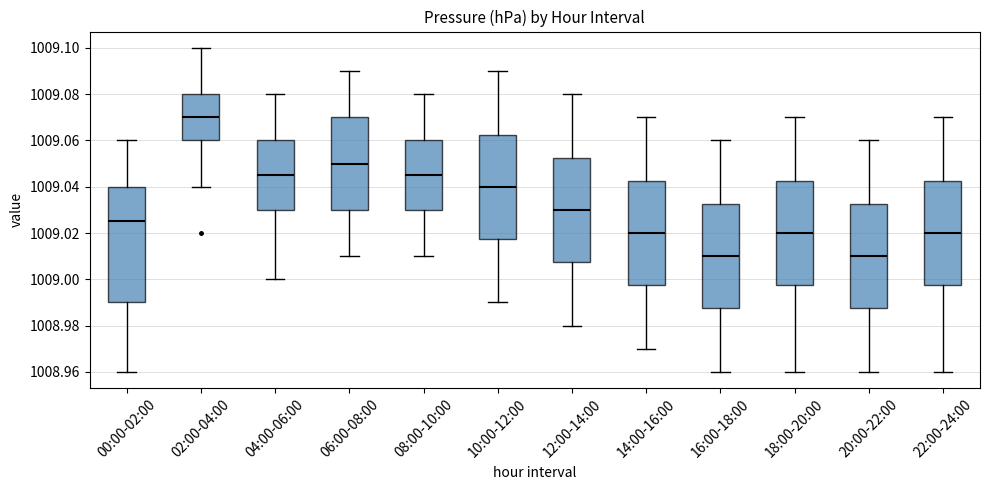

Reading left to right, transcribe this box plot: for each box, give where its median line is, the range the box spans, and where its two whiskers end, as read against the y-axis. The values are not printed on the chart, so give them approximately, as read against the axis.

00:00-02:00: median 1009.026, box 1008.990 to 1009.040, whiskers 1008.960 to 1009.060
02:00-04:00: median 1009.070, box 1009.060 to 1009.080, whiskers 1009.040 to 1009.100
04:00-06:00: median 1009.046, box 1009.030 to 1009.060, whiskers 1009.000 to 1009.080
06:00-08:00: median 1009.050, box 1009.030 to 1009.070, whiskers 1009.010 to 1009.090
08:00-10:00: median 1009.046, box 1009.030 to 1009.060, whiskers 1009.010 to 1009.080
10:00-12:00: median 1009.040, box 1009.018 to 1009.062, whiskers 1008.990 to 1009.090
12:00-14:00: median 1009.030, box 1009.008 to 1009.052, whiskers 1008.980 to 1009.080
14:00-16:00: median 1009.020, box 1008.998 to 1009.042, whiskers 1008.970 to 1009.070
16:00-18:00: median 1009.010, box 1008.988 to 1009.032, whiskers 1008.960 to 1009.060
18:00-20:00: median 1009.020, box 1008.998 to 1009.042, whiskers 1008.960 to 1009.070
20:00-22:00: median 1009.010, box 1008.988 to 1009.032, whiskers 1008.960 to 1009.060
22:00-24:00: median 1009.020, box 1008.998 to 1009.042, whiskers 1008.960 to 1009.070